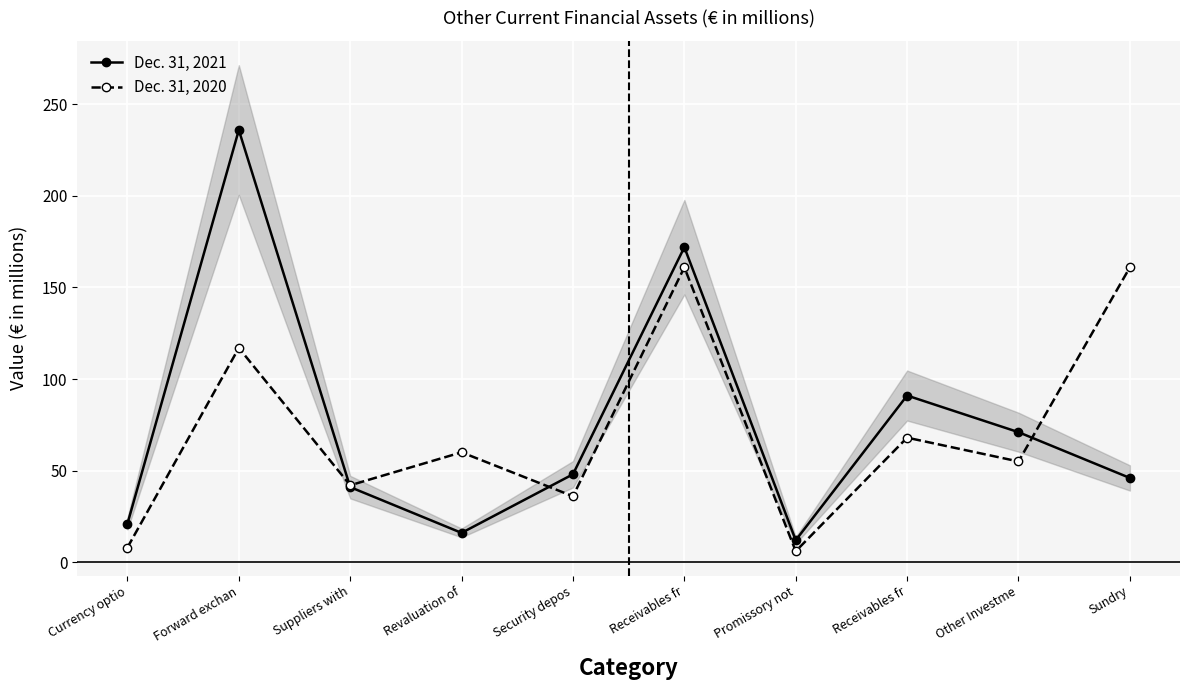

Which category has the highest value in the Dec. 31, 2020 series?

Receivables fr